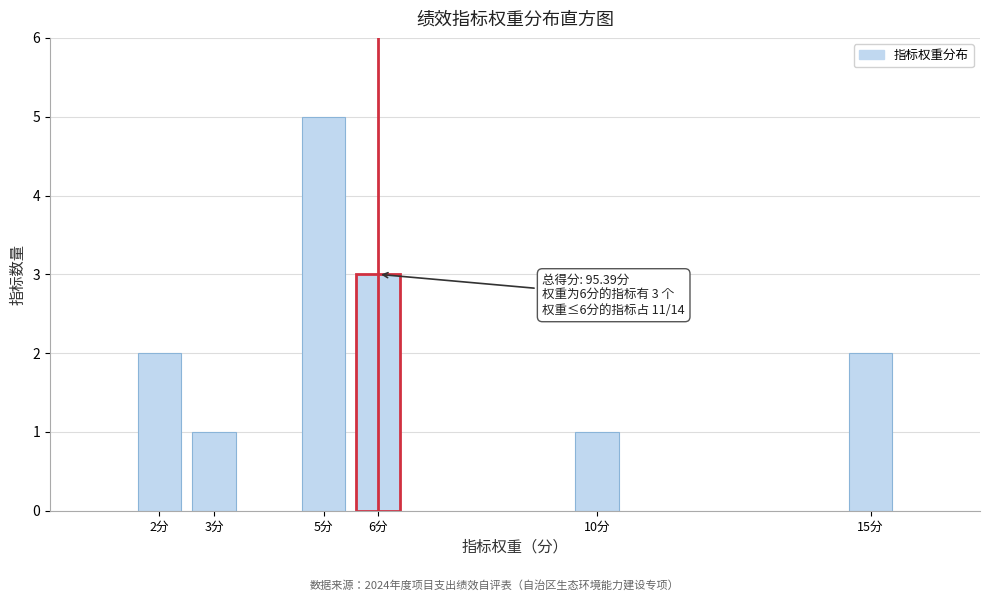

Reading left to right, list all the values displayed in this chart.

2分=2	3分=1	5分=5	6分=3	10分=1	15分=2